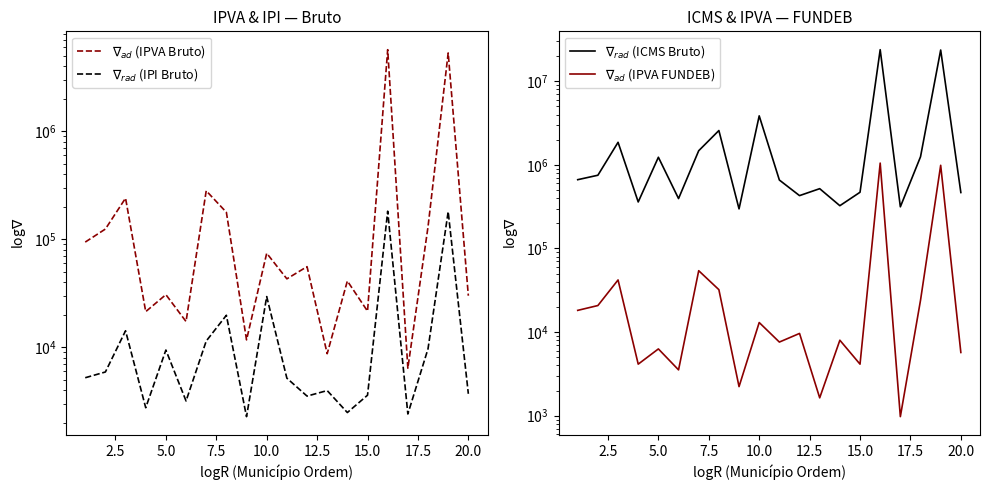

What is the highest value of the $\nabla_{ad}$ (IPVA FUNDEB) series?

1049917.3